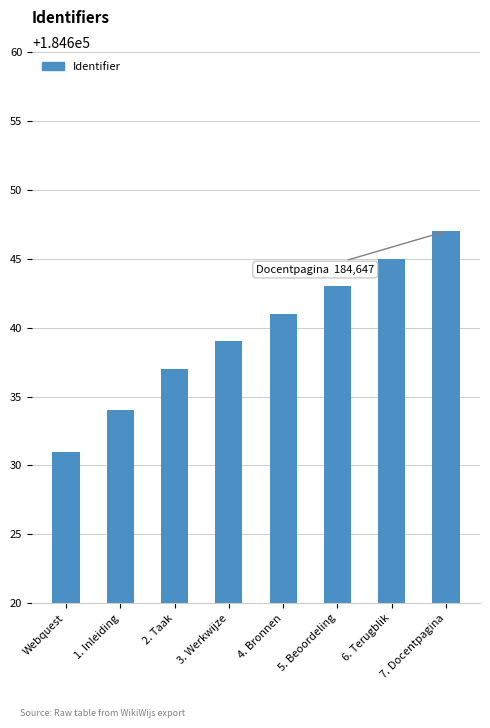

Rank the categories by value from highest to lowest.

7. Docentpagina, 6. Terugblik, 5. Beoordeling, 4. Bronnen, 3. Werkwijze, 2. Taak, 1. Inleiding, Webquest